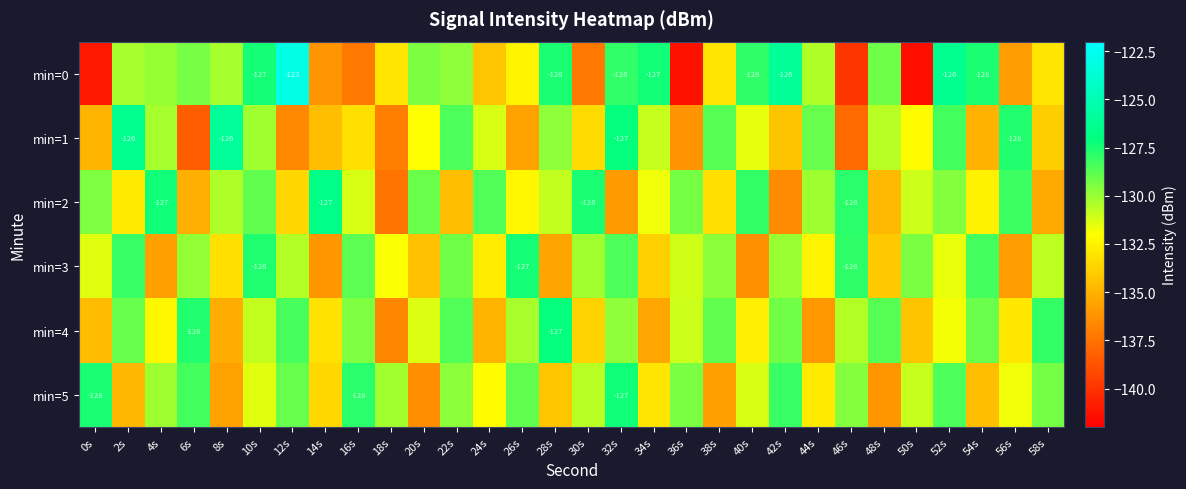

What is the sum of the min=4 values at 36s and 46s?

-261.5